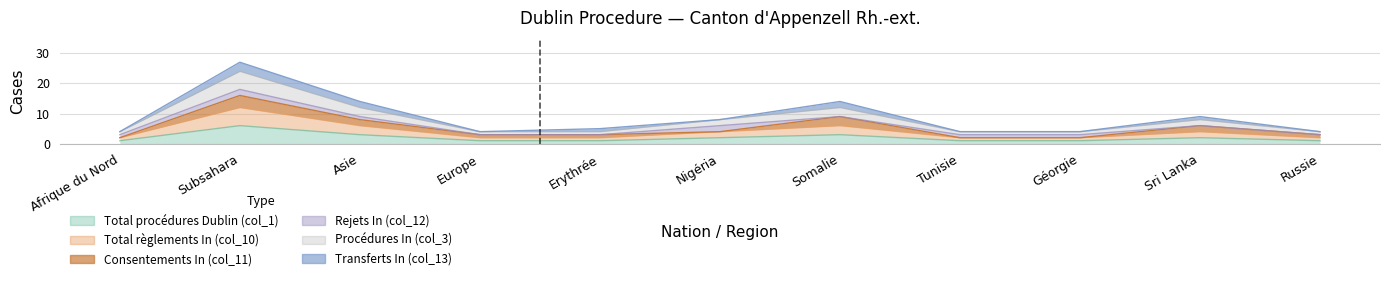

What is the label of the 7th point from the left?

Somalie